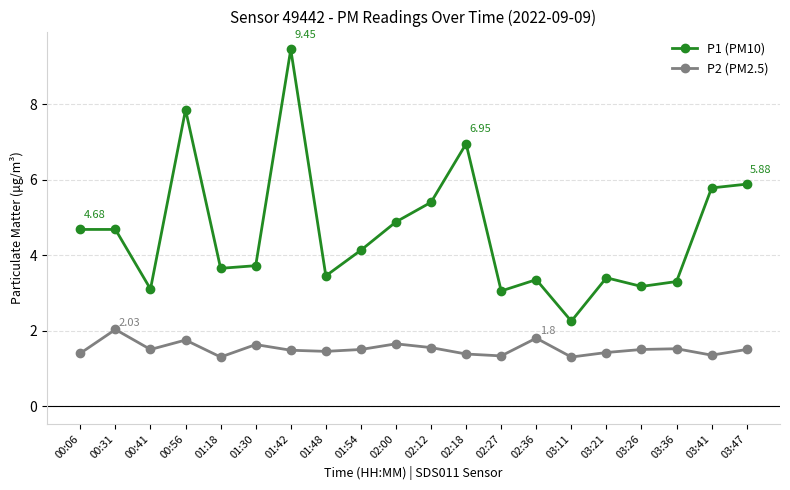

True or false: P1 (PM10) and P2 (PM2.5) cross at least once.

False